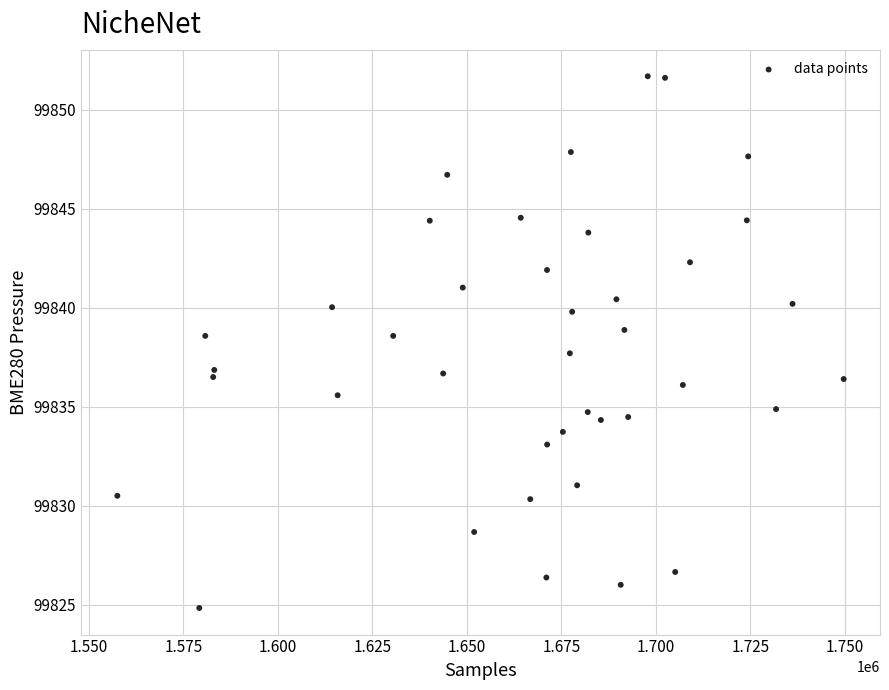

What is the range of Y values (max minus min)?

26.9